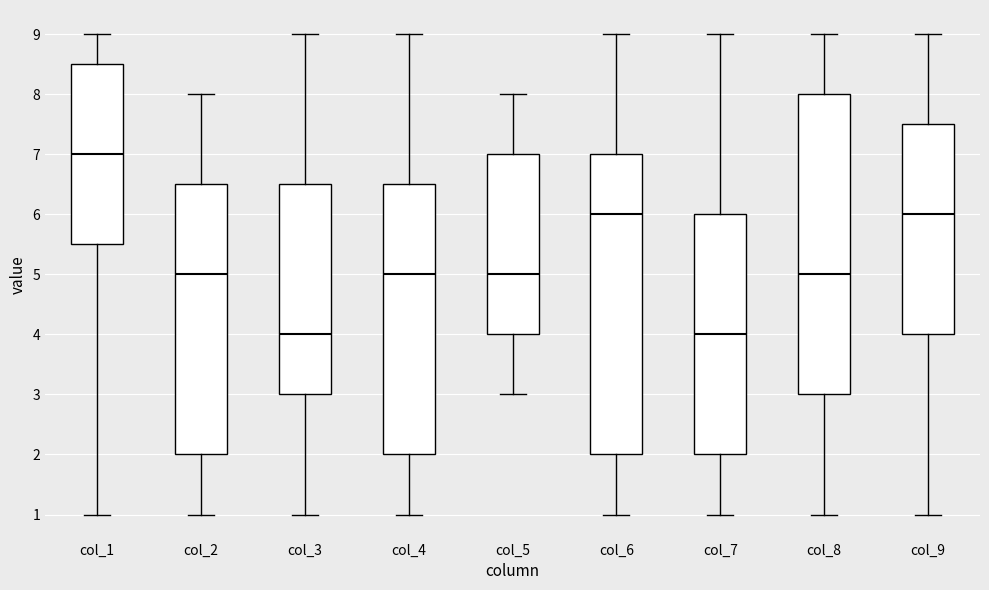

Where is the upper edge of the box for col_5 on the y-axis? The values are not printed on the chart, so give them approximately, as read against the axis.

7.0